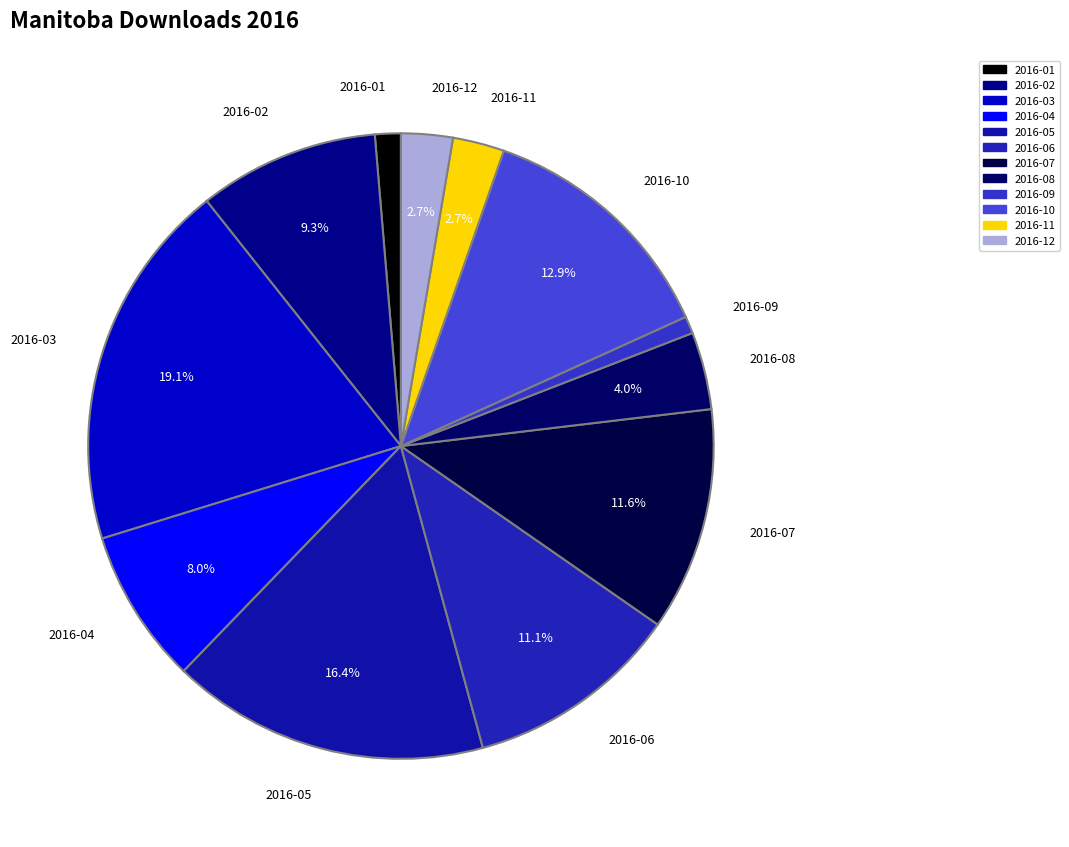

Do 2016-10 and 2016-08 together represent more than half of the pie?

No